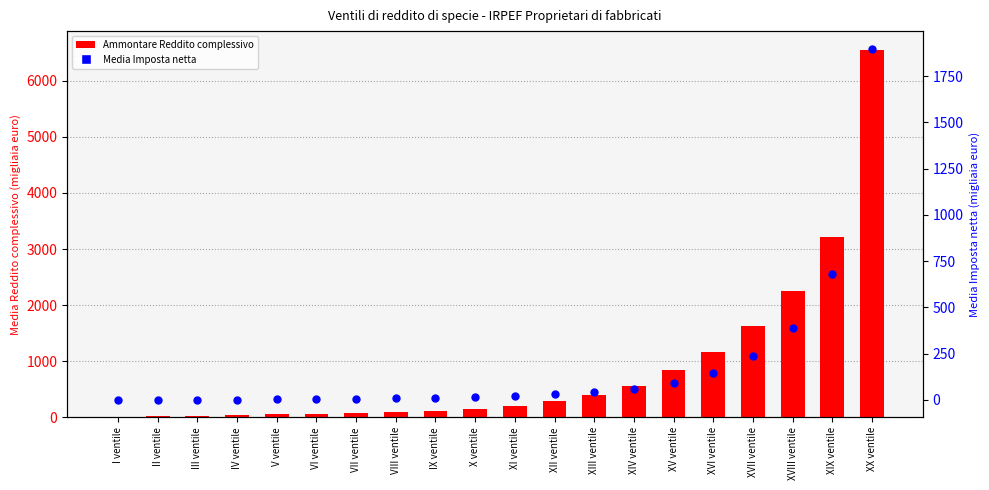

Which series has the largest total across all categories?

Ammontare Reddito complessivo